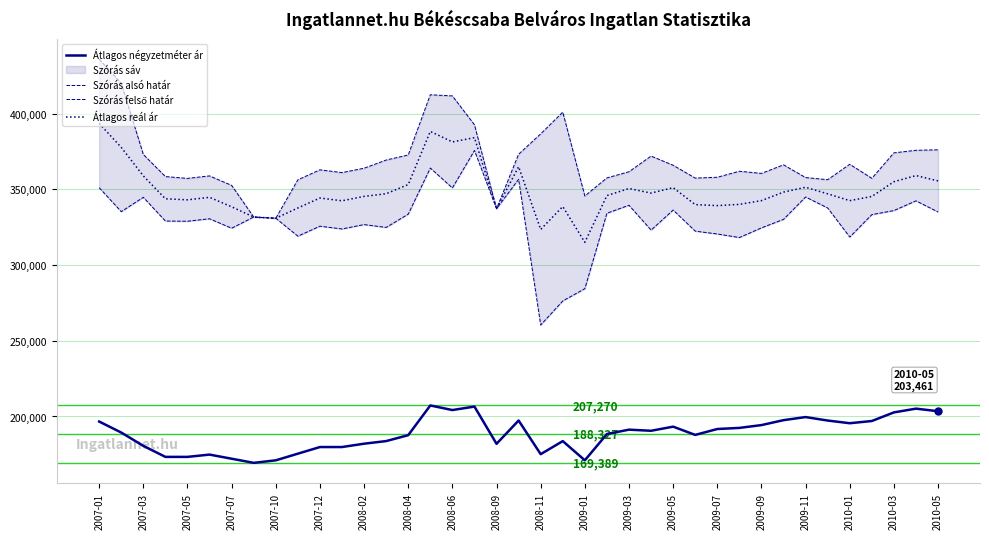

What is the lowest value of the Szórás felső határ series?

330882